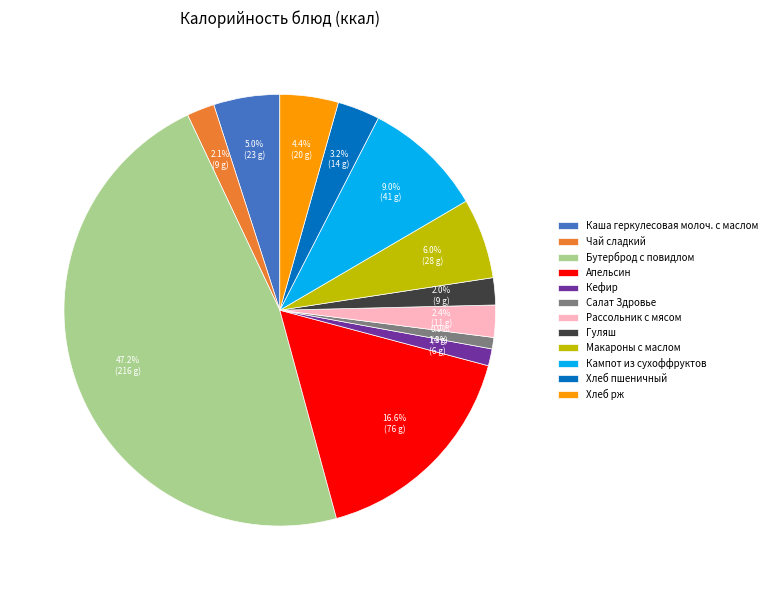

Combined, what portion of the pie is Рассольник с мясом and Апельсин?

19.0%